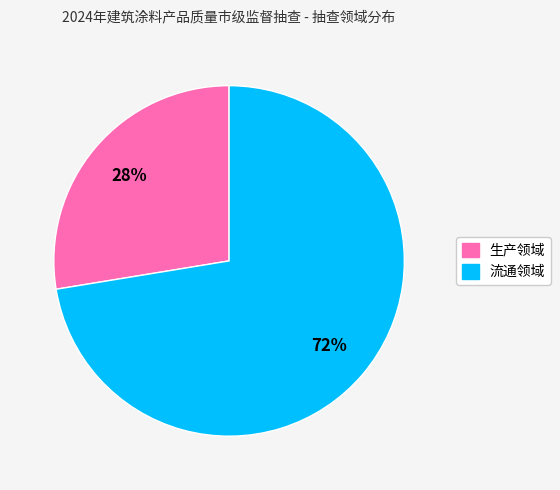

What is the smallest slice in the pie chart?

生产领域